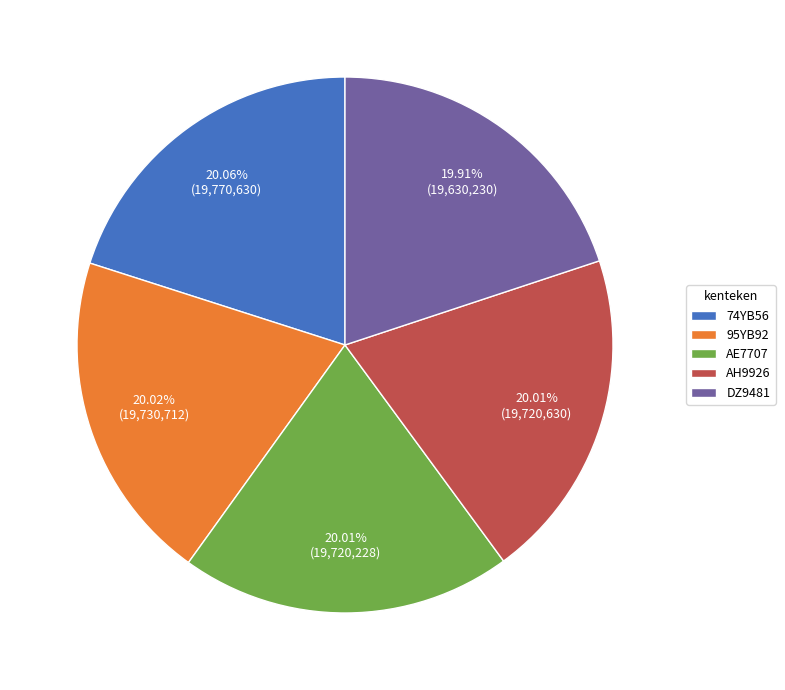

What percentage is the 95YB92 slice, to the nearest percent?

20%